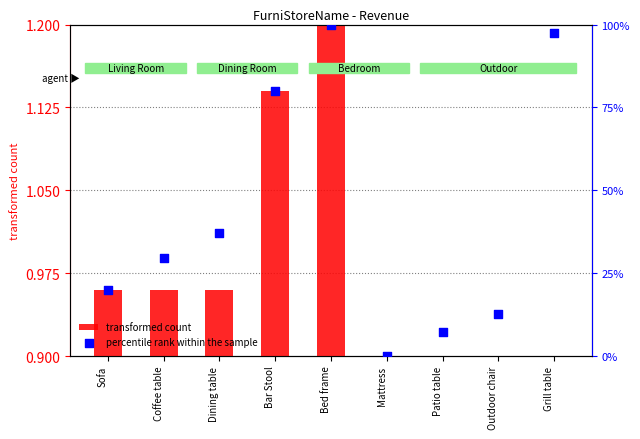

Between Bar Stool and Dining table, which is larger?

Bar Stool